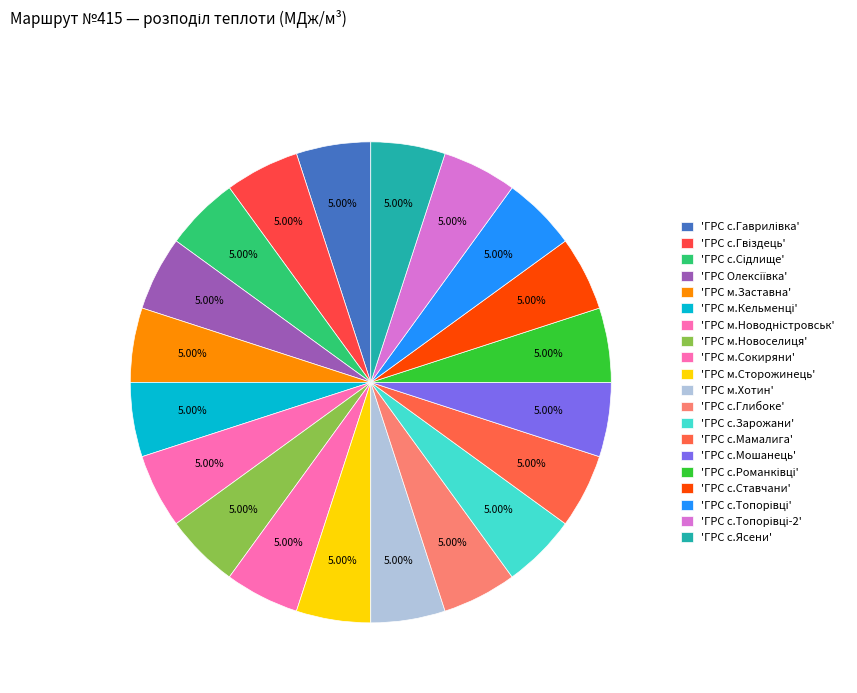

Is there any slice that represents more than half of the pie?

No